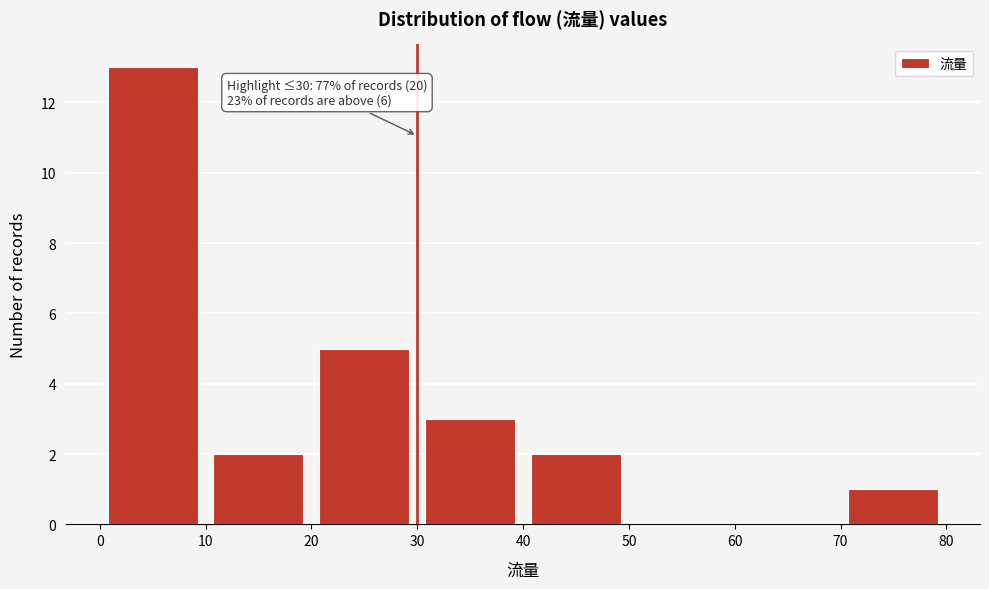

Over which range of the x-axis is the bar tallest?

0 to 10